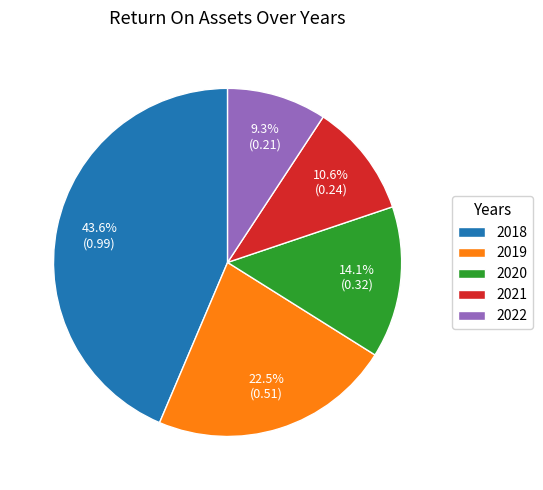

Rank the categories by value from lowest to highest.

2022, 2021, 2020, 2019, 2018